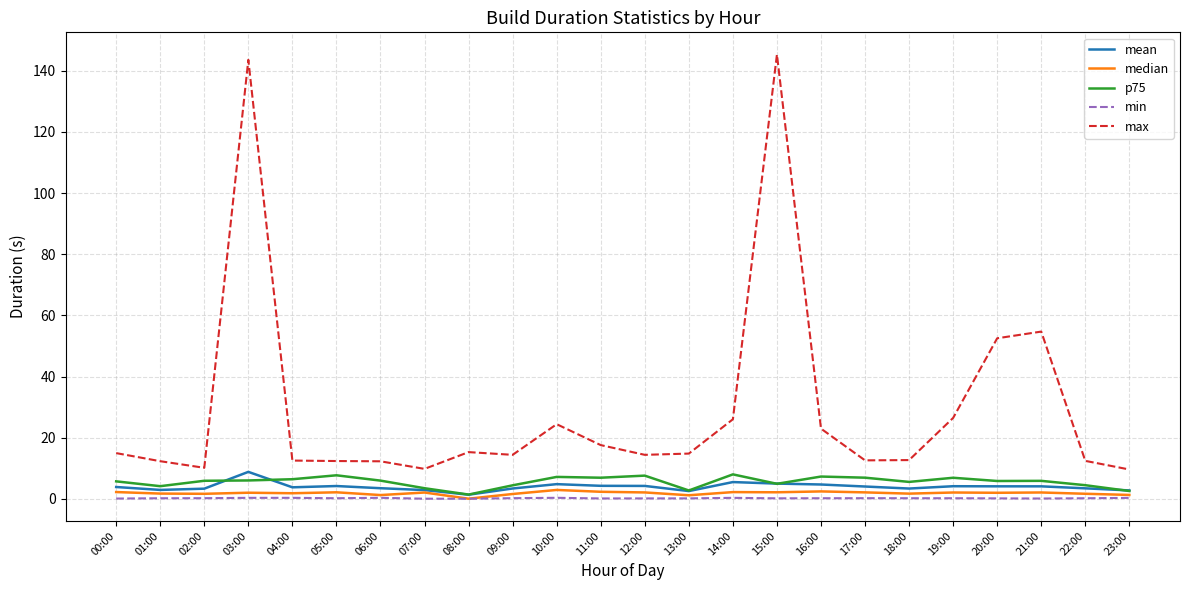

What is the maximum value for max?

145.3